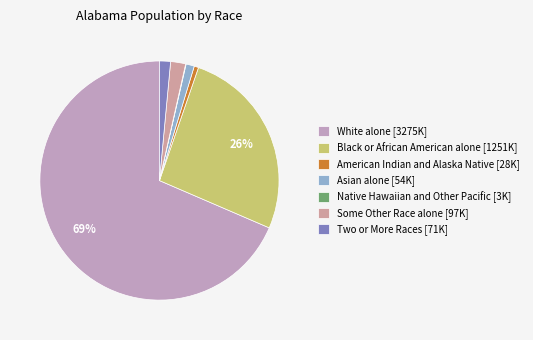

Which category accounts for the majority?

White alone